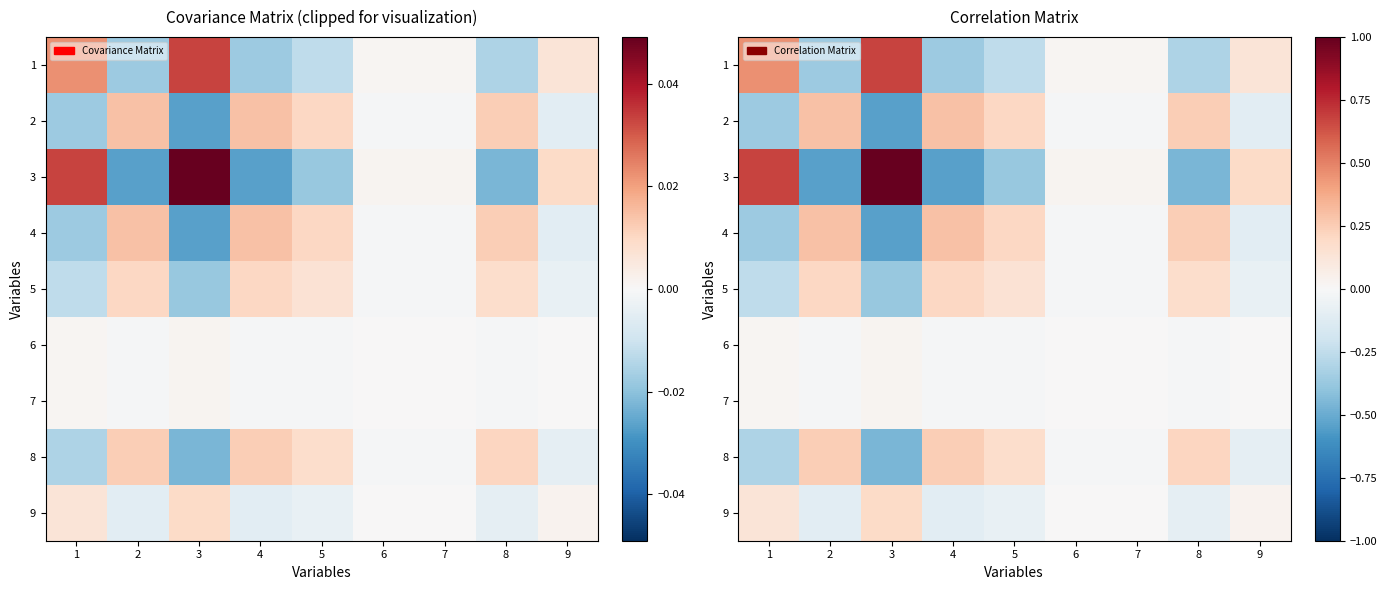

What is the minimum value for 3?

-0.5